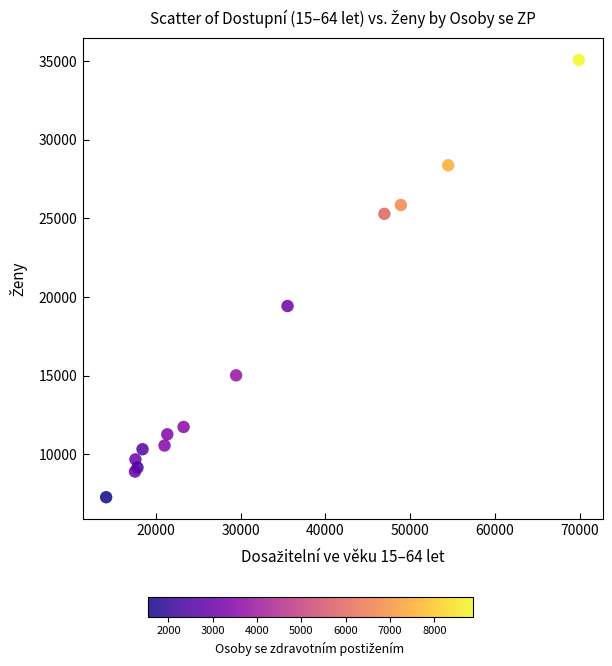

What Y value in the scatter plot is closest to 21174?

19429